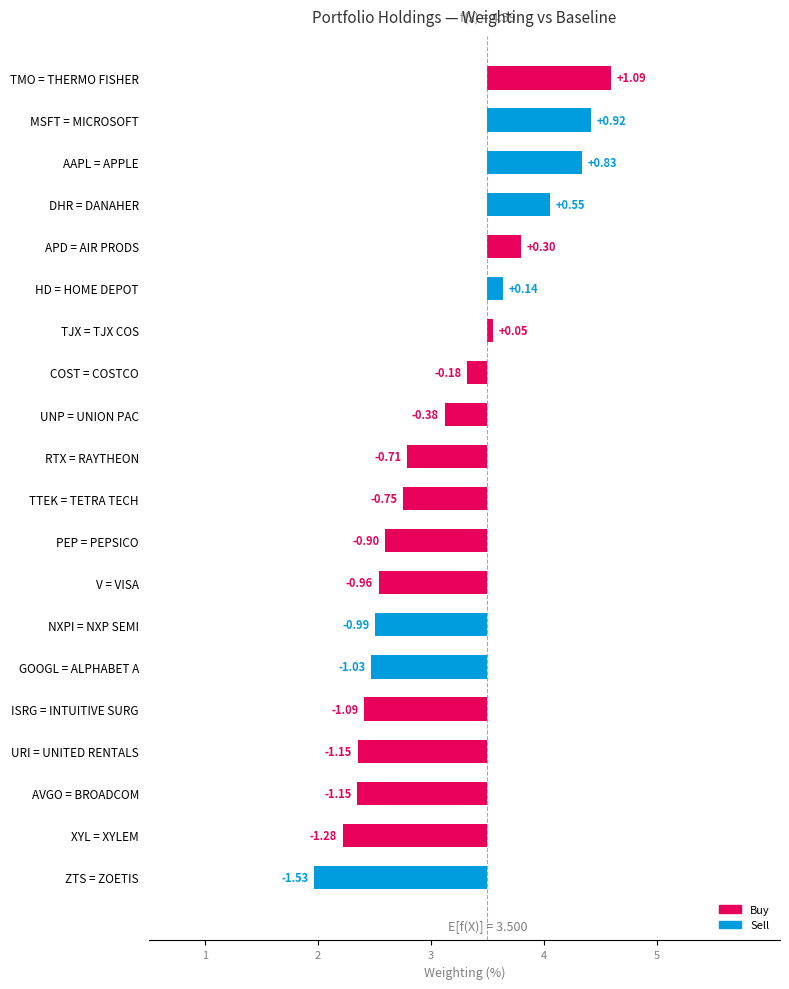

At which label does the data first exceed 0?

TMO = THERMO FISHER